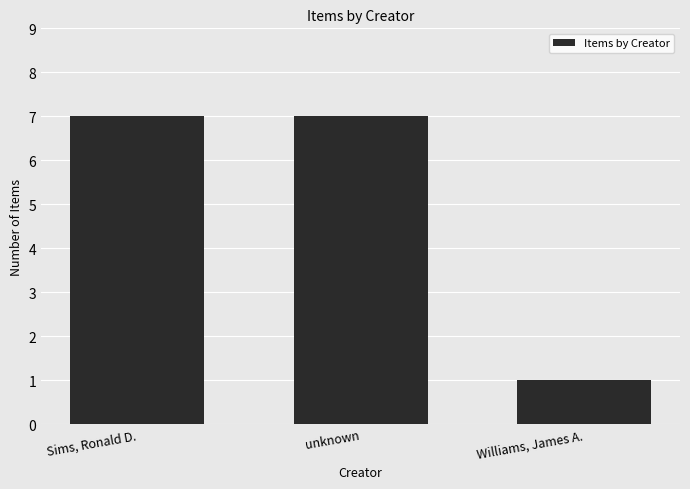

Is it true that the value at unknown is 3?

False